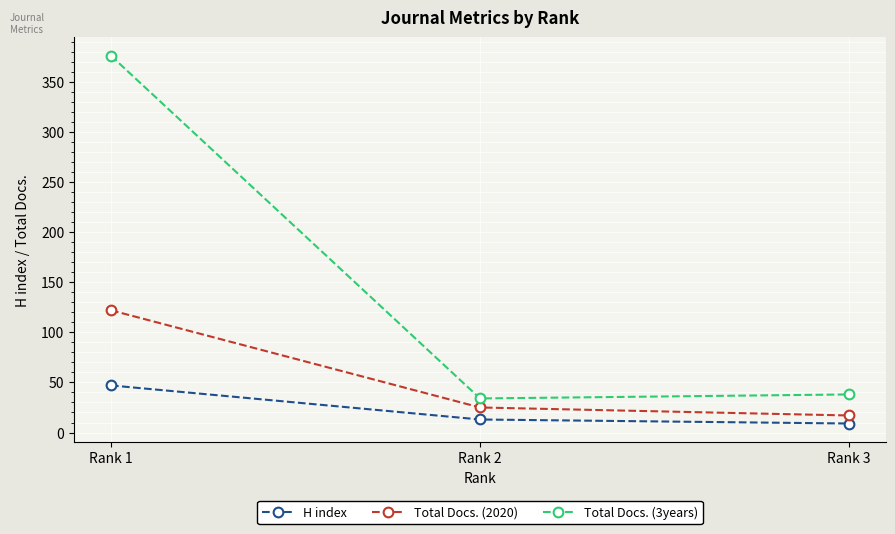

What is the difference between the maximum and second lowest values in the Total Docs. (3years) series?

338